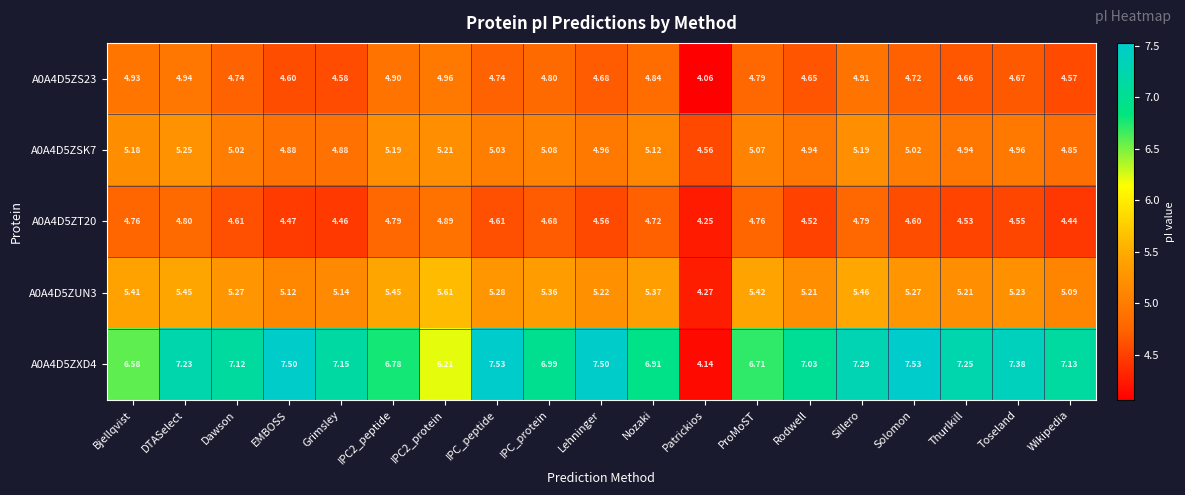

At which category is the sum across all series the highest?

DTASelect